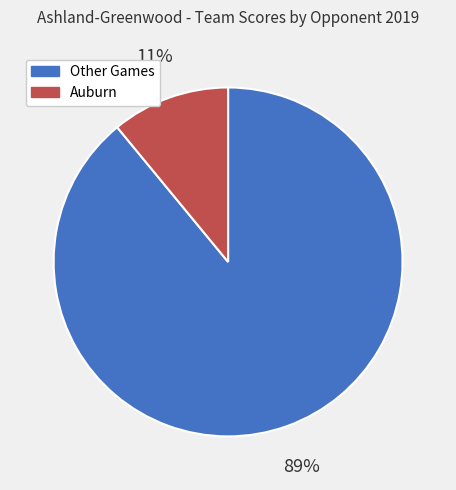

To the nearest percent, what is the difference between the Other Games and Auburn slice percentages?

78%